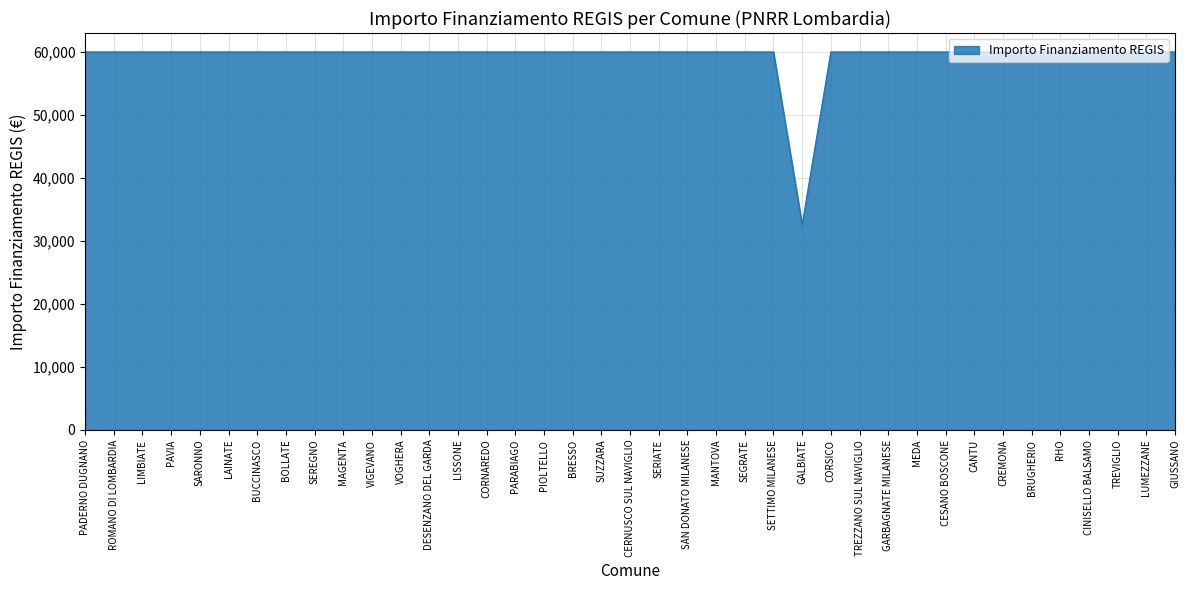

The value at PIOLTELLO is 26017. True or false?

False